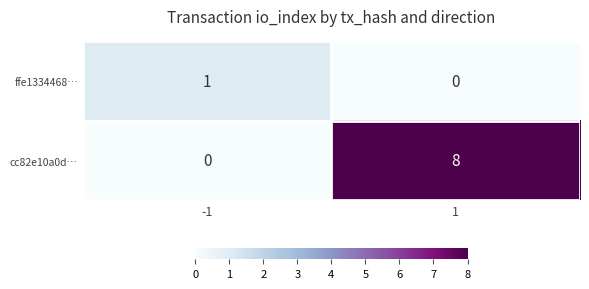

What is the sum of the cc82e10a0d… values at -1 and 1?

8